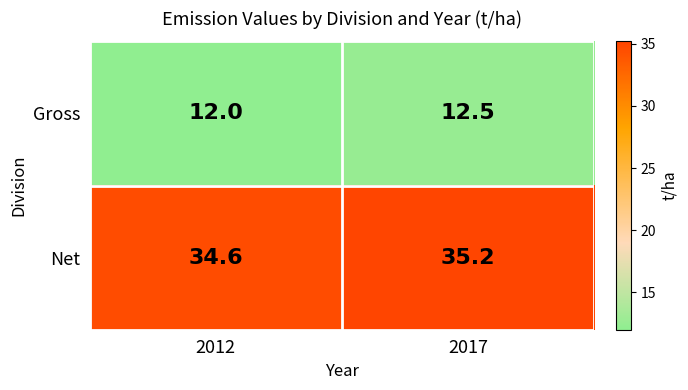

Reading left to right, extract all data points from this chart.

Gross: 2012=12.0	2017=12.5
Net: 2012=34.6	2017=35.2